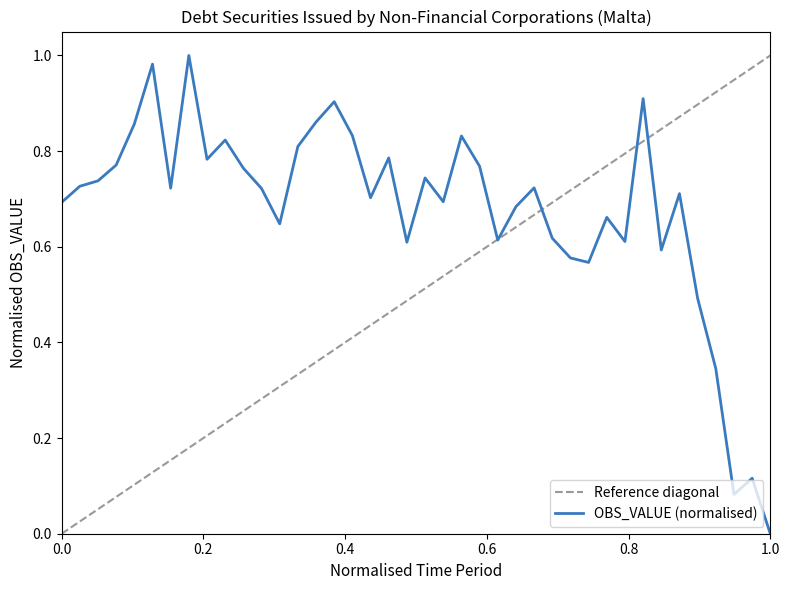

True or false: the data has more than 0 interior local peaks.

True